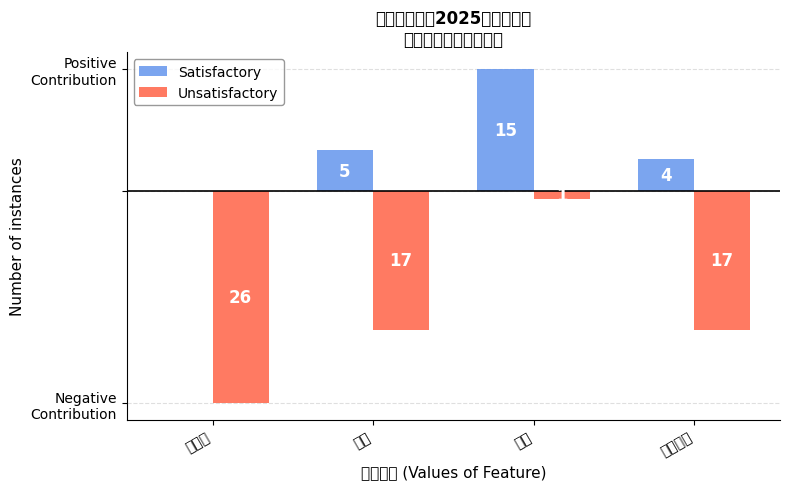

What is the difference between the maximum and minimum values in the Satisfactory series?

15